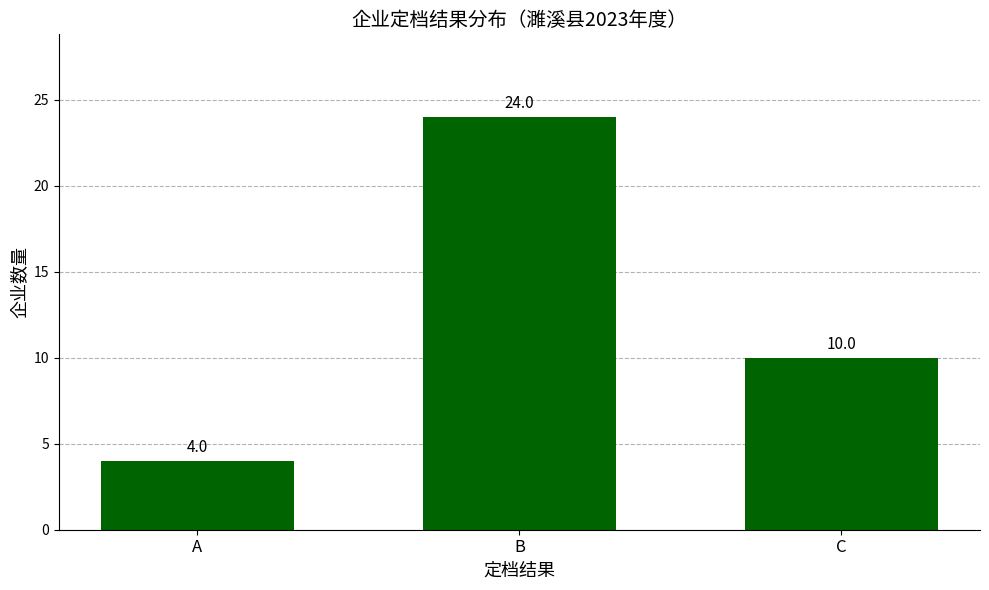

Reading left to right, list all the values displayed in this chart.

A=4	B=24	C=10